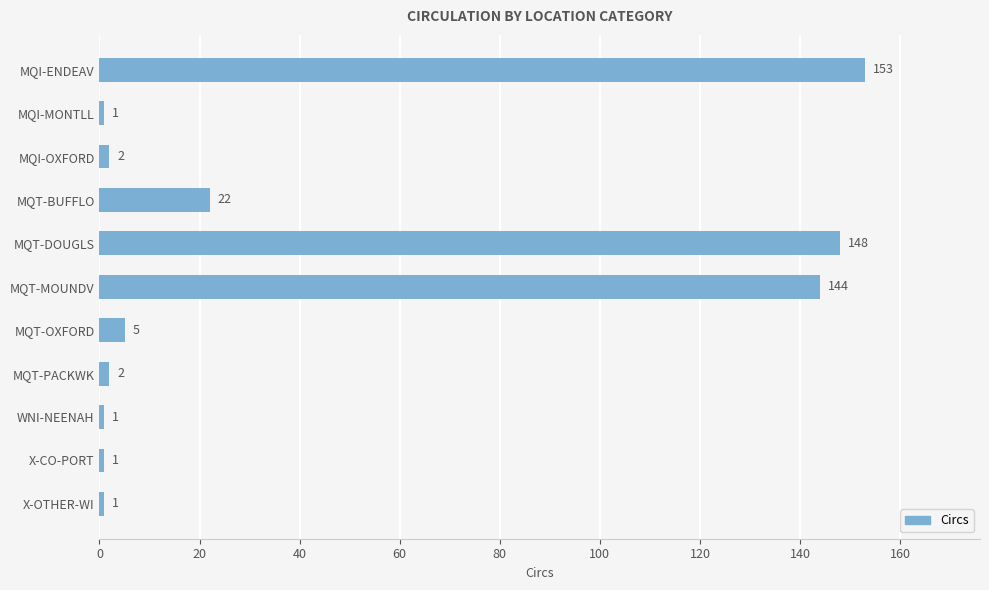

Reading top to bottom, transcribe all the data shown in this chart.

MQI-ENDEAV=153	MQI-MONTLL=1	MQI-OXFORD=2	MQT-BUFFLO=22	MQT-DOUGLS=148	MQT-MOUNDV=144	MQT-OXFORD=5	MQT-PACKWK=2	WNI-NEENAH=1	X-CO-PORT=1	X-OTHER-WI=1